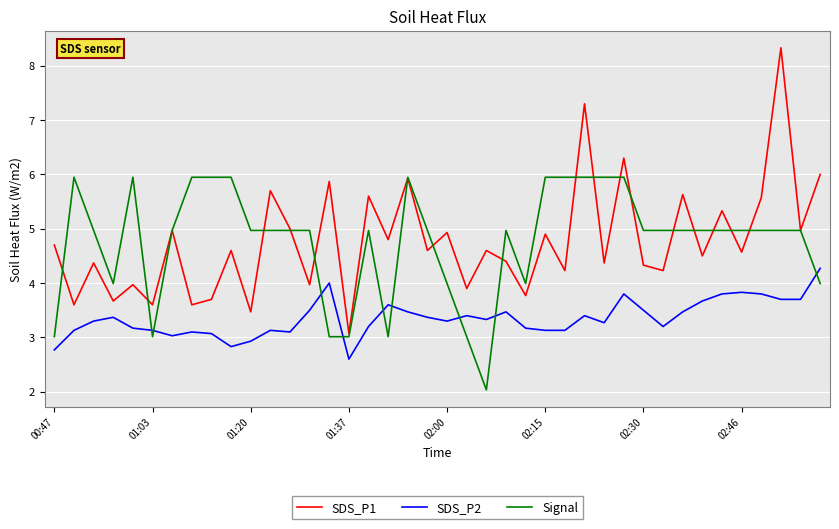

True or false: Signal and SDS_P2 cross at least once.

True